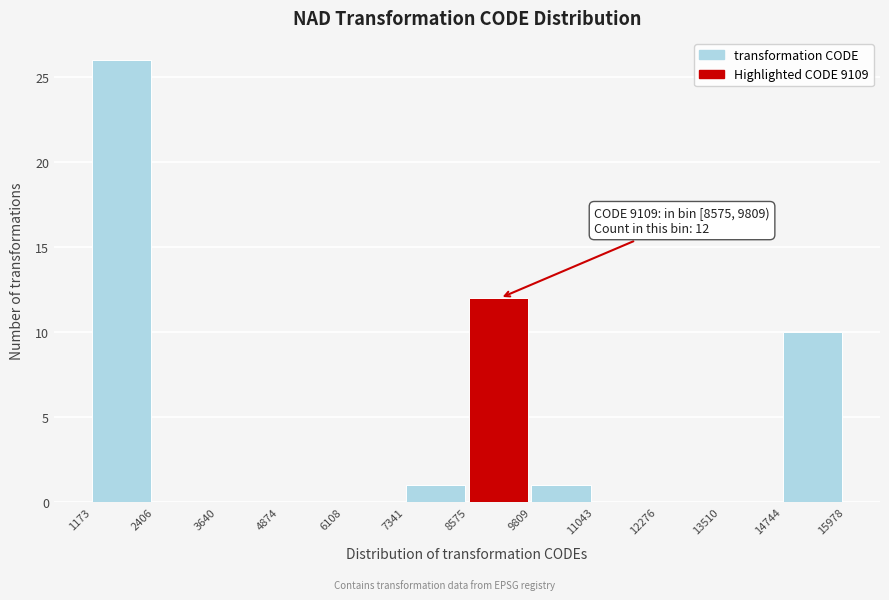

Which range on the x-axis has the tallest bar?

1173 to 2406